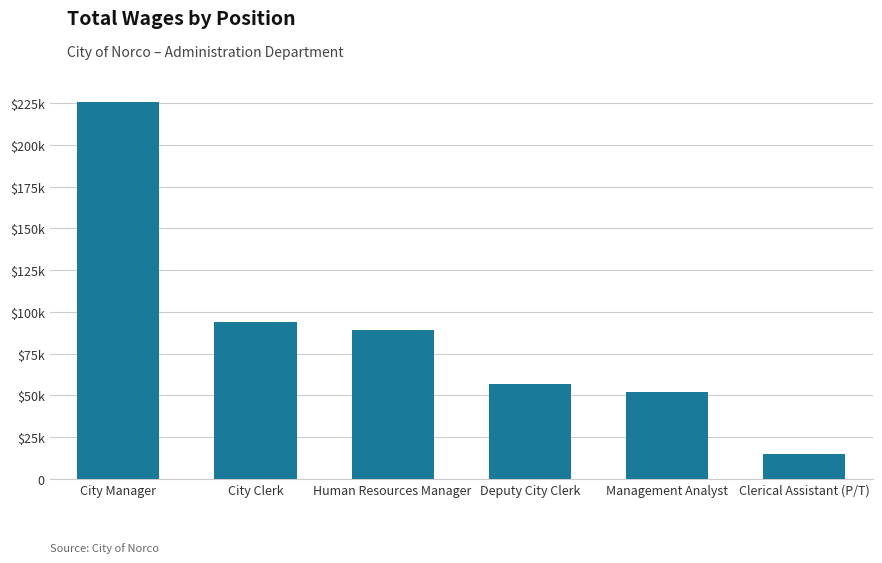

Are the bars horizontal?

No